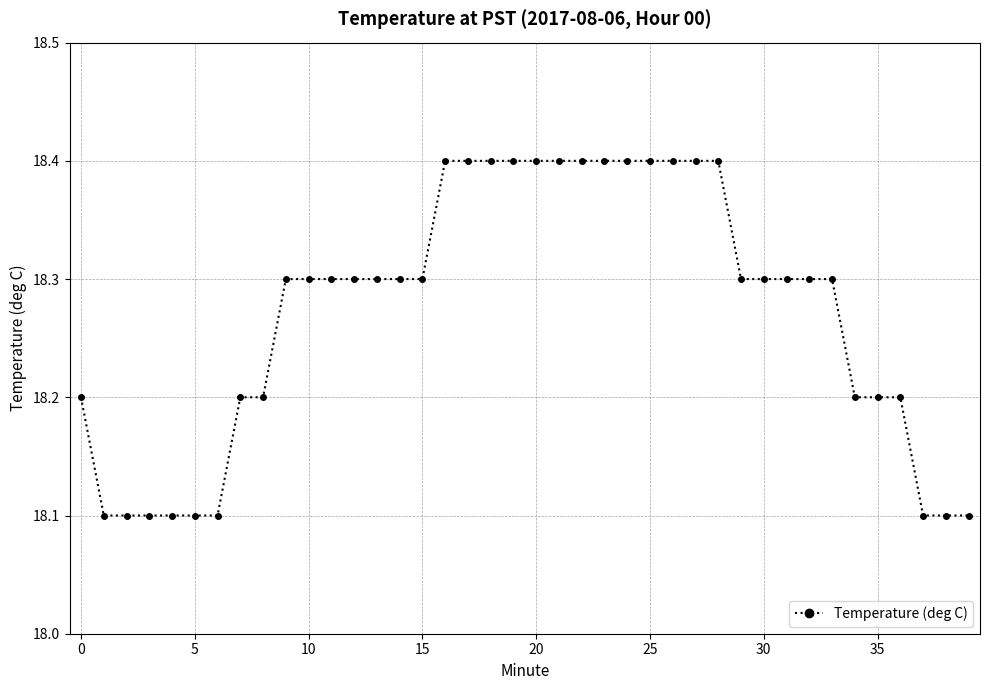

What is the minimum value shown in the chart?

18.1